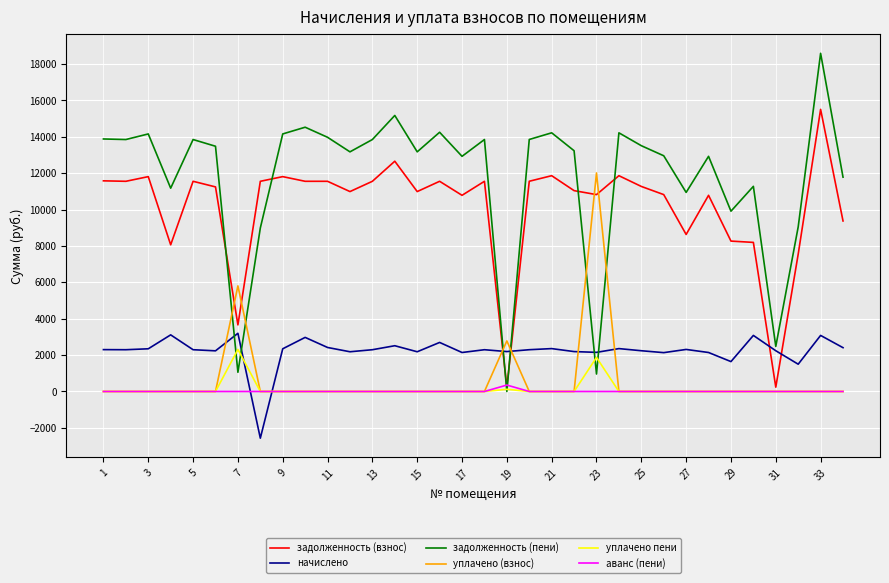

What is the average value of the задолженность (взнос) series?

10120.5